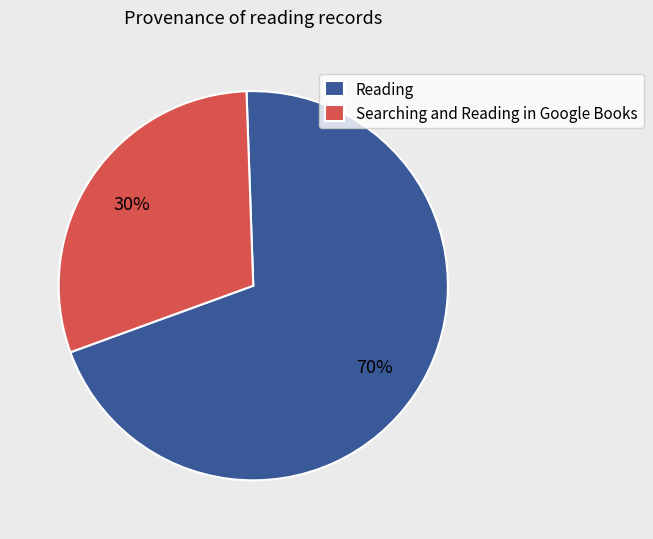

To the nearest percent, what is the difference between the largest and smallest slice percentages?

40%